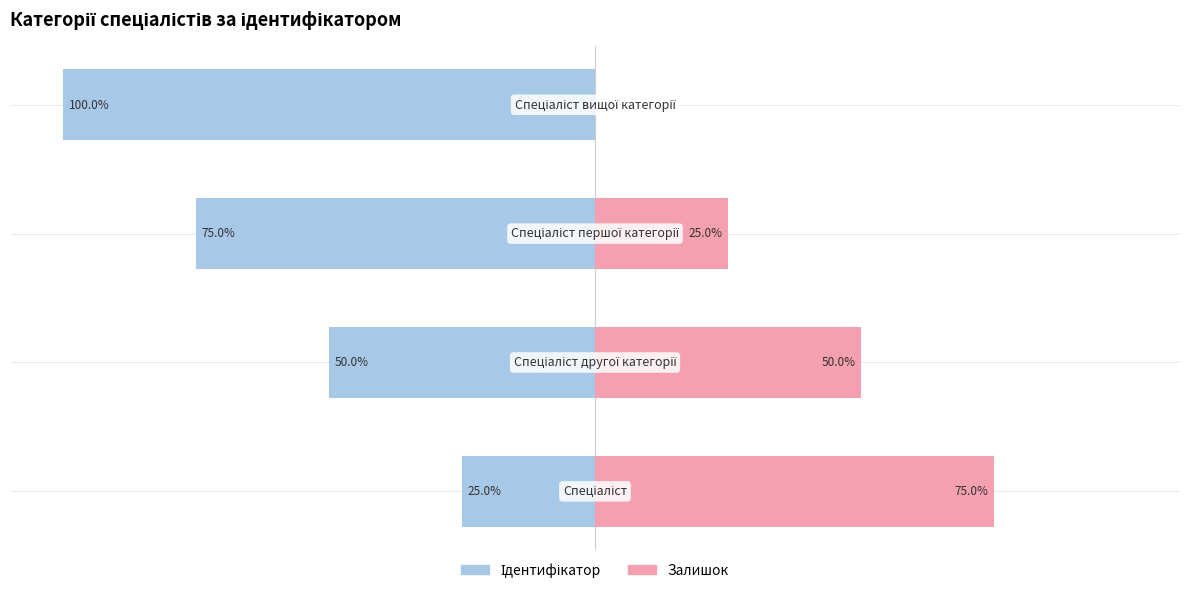

What is the highest value of the Залишок (право) series?

75